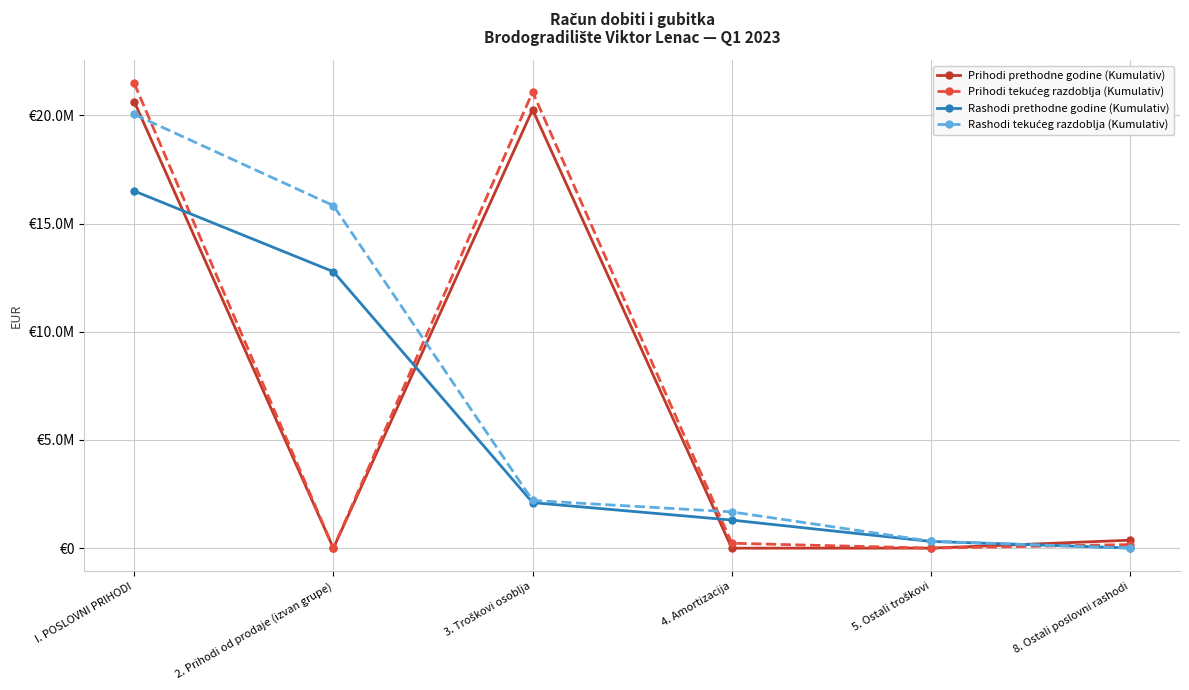

What is the label of the 5th point from the left?

5. Ostali troškovi